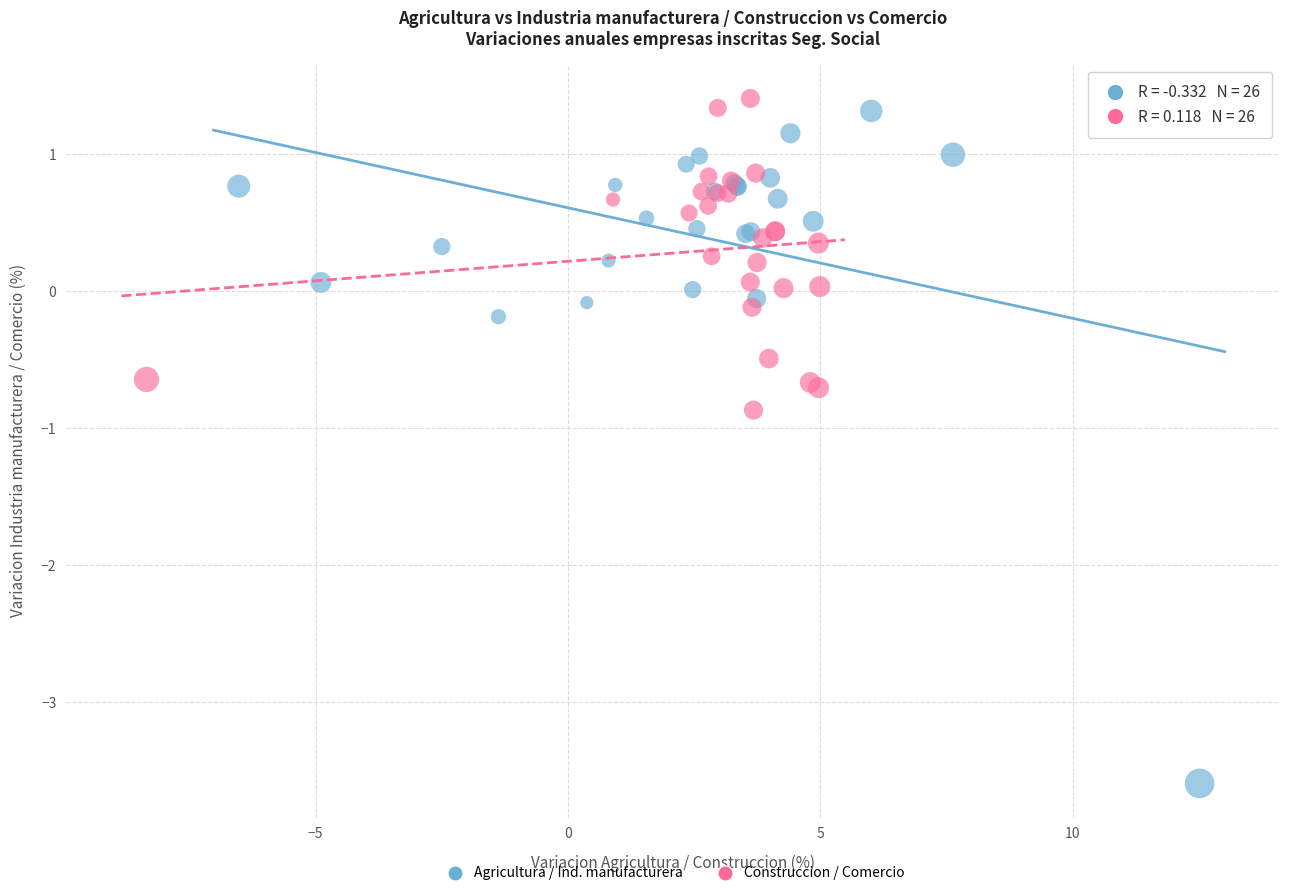

What are all the series names shown in the legend?

Agricultura / Ind. manufacturera, Construccion / Comercio